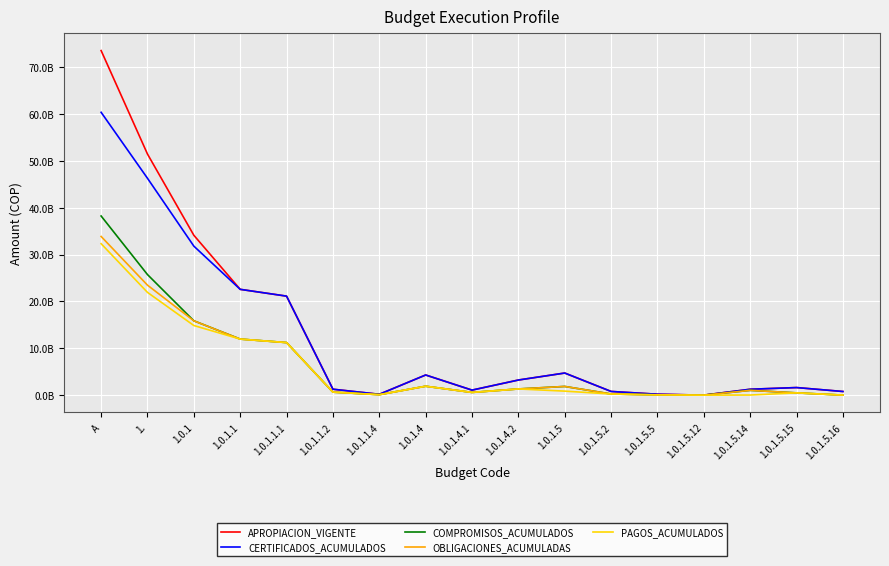

Does the chart display data point markers on the line(s)?

No